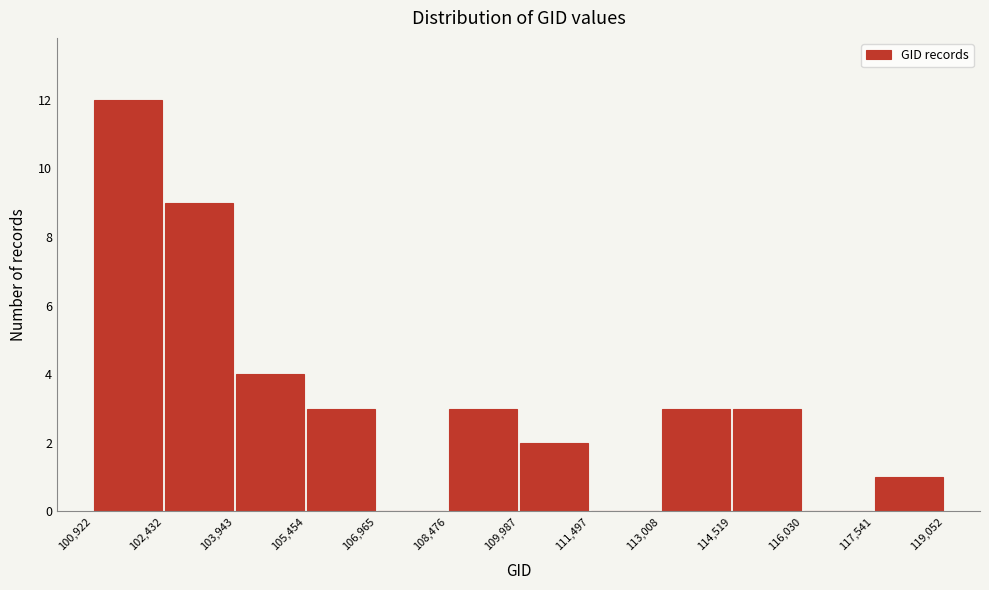

Reading left to right, list every bar in this chart as the range it spans on the x-axis followed by its height. The values are not printed on the chart, so give them approximately, as read against the axis.

100,922 to 102,432: 12
102,432 to 103,943: 9
103,943 to 105,454: 4
105,454 to 106,965: 3
106,965 to 108,476: 0
108,476 to 109,987: 3
109,987 to 111,497: 2
111,497 to 113,008: 0
113,008 to 114,519: 3
114,519 to 116,030: 3
116,030 to 117,541: 0
117,541 to 119,052: 1